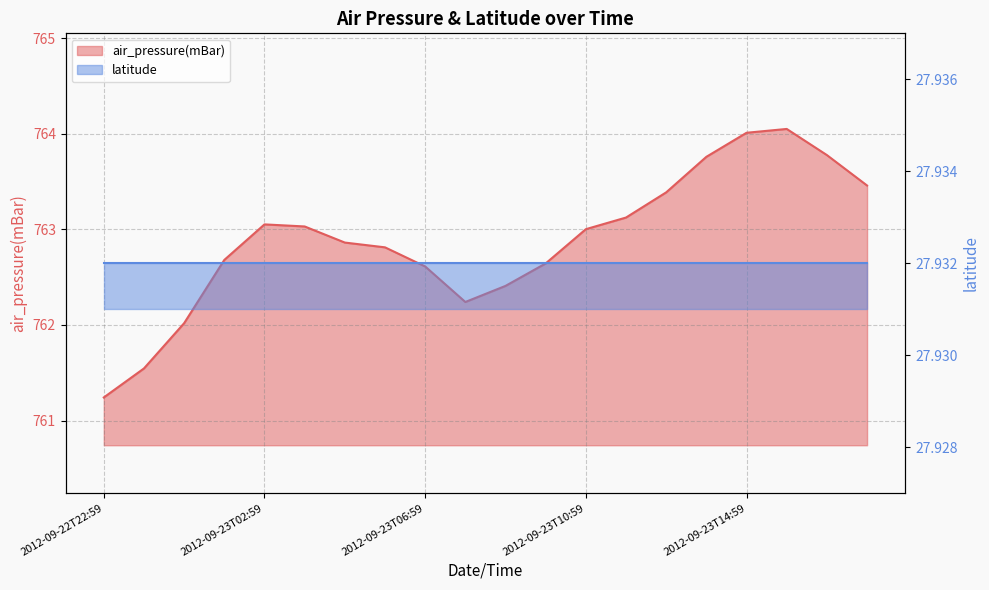

What position from the right is 2012-09-23T13:59?

5